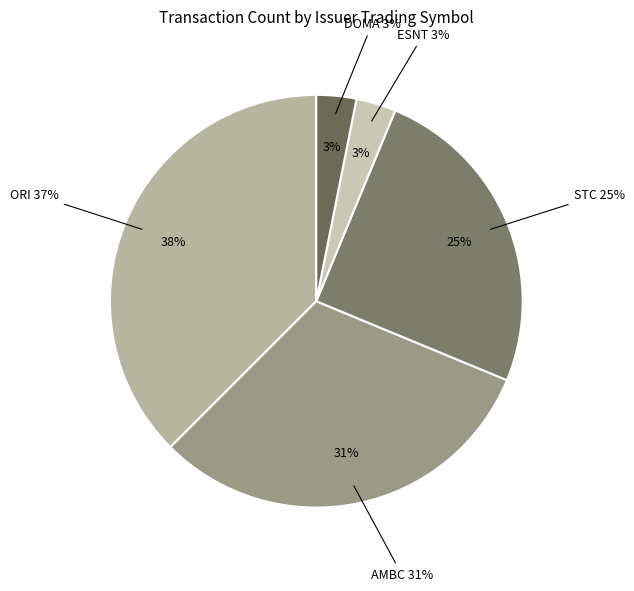

What is the smallest slice in the pie chart?

ESNT